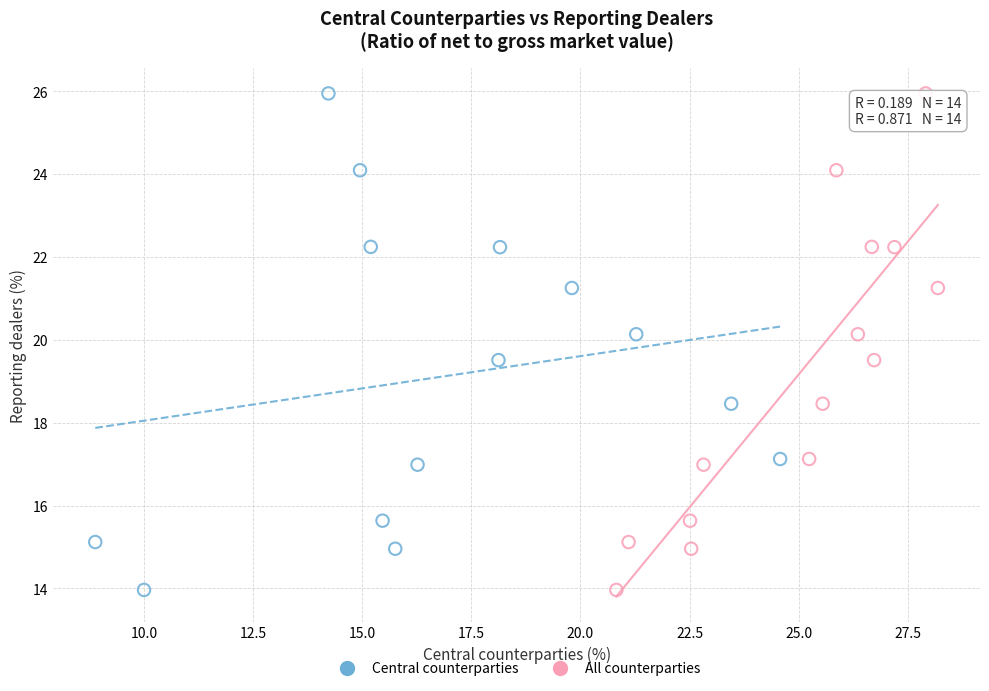

What are all the series names shown in the legend?

Central counterparties, All counterparties